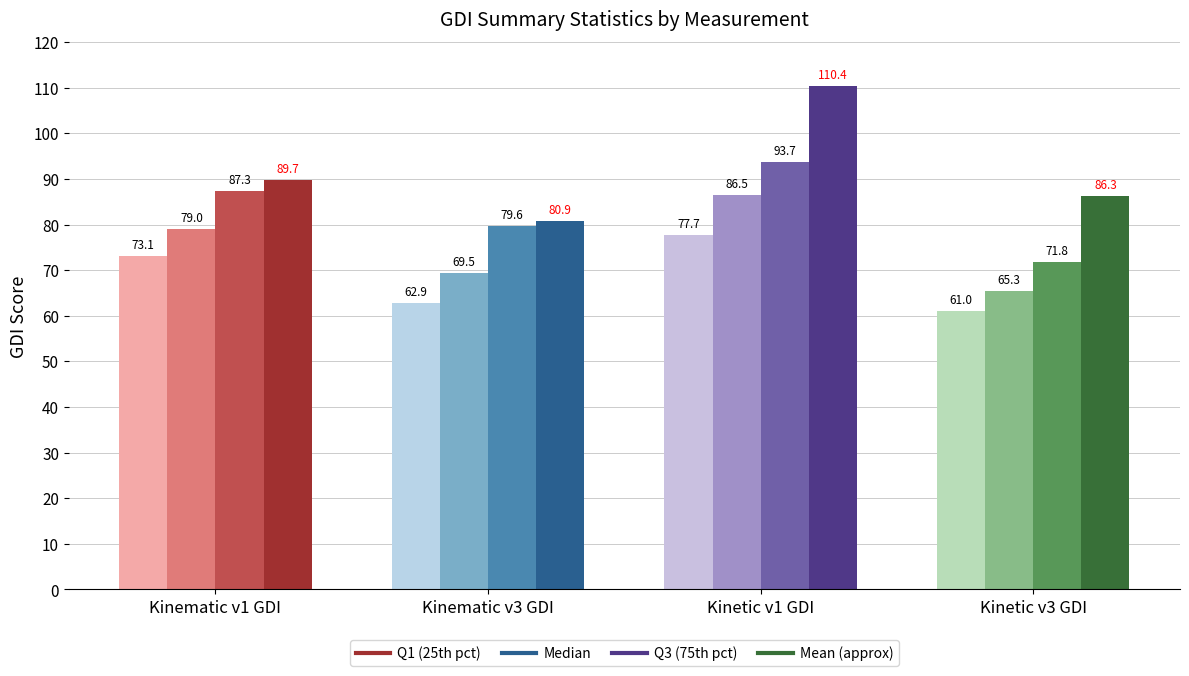

Rank the series by their maximum value, from highest to lowest.

Mean (approx), Q3 (75th pct), Median, Q1 (25th pct)